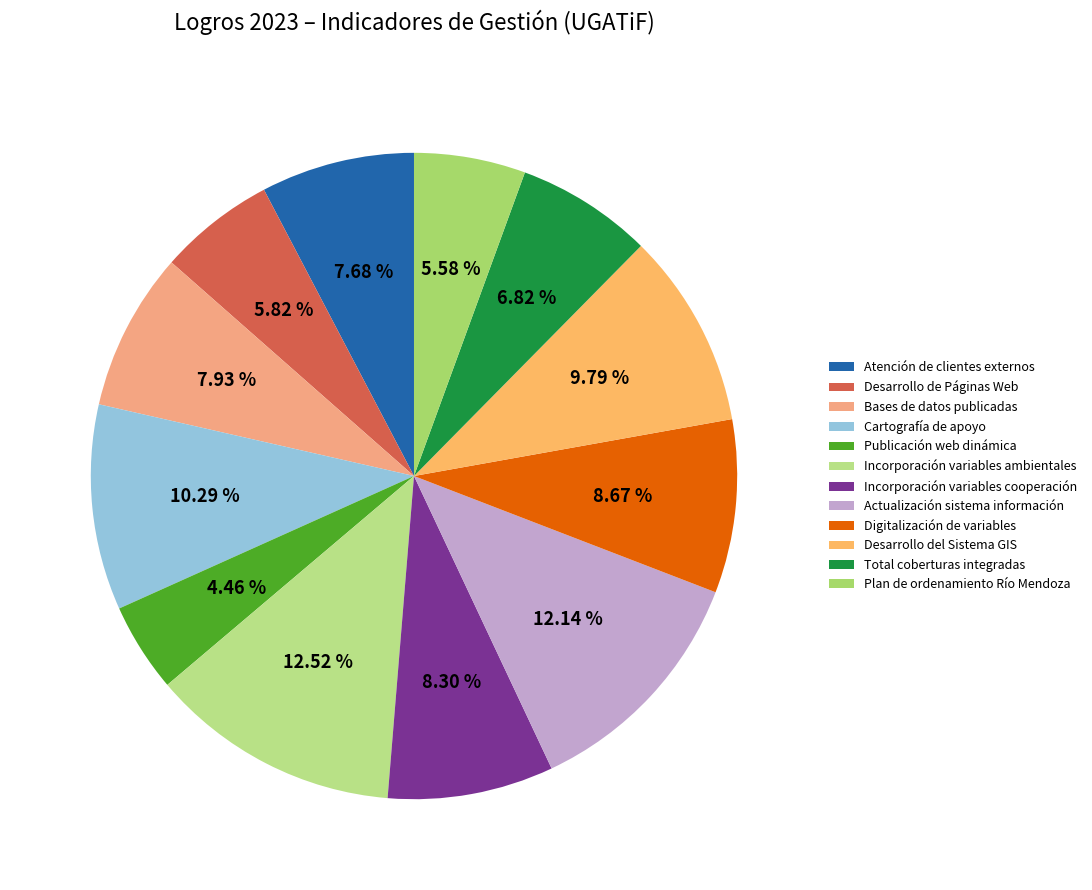

Which slice is the smallest?

Publicación web dinámica